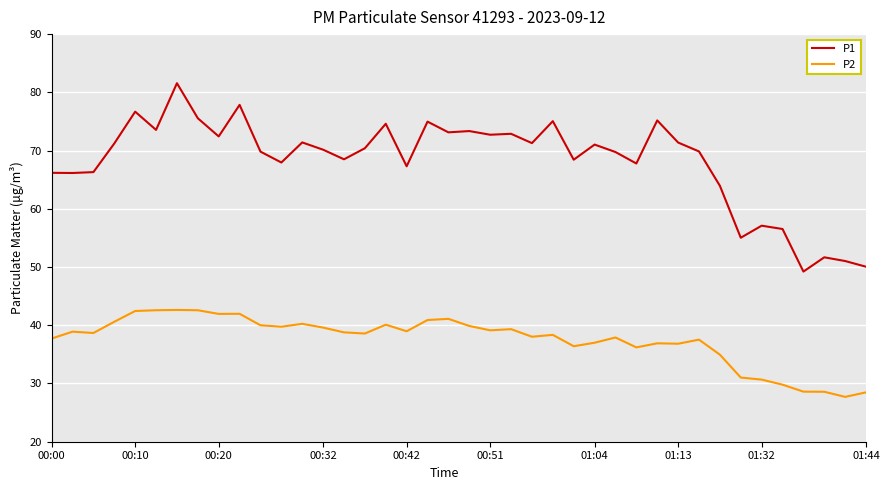

List the series in order of their peak value, highest first.

P1, P2